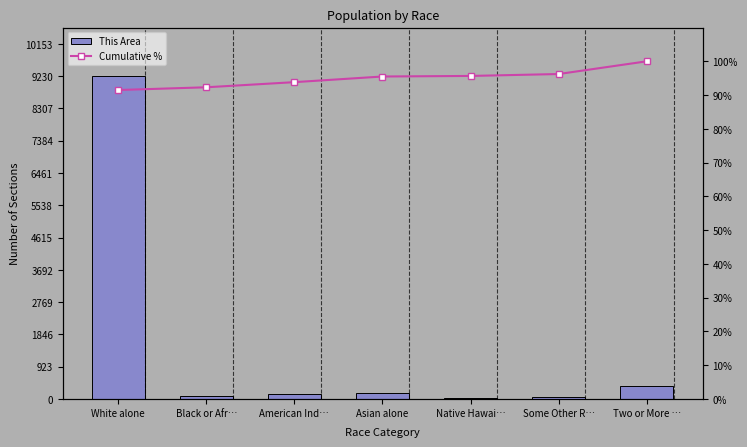

Reading left to right, extract all data points from this chart.

This Area: 9234.0	82.0	153.0	169.0	17.0	57.0	380.0
Cumulative %: 91.5	92.3	93.8	95.5	95.7	96.2	100.0